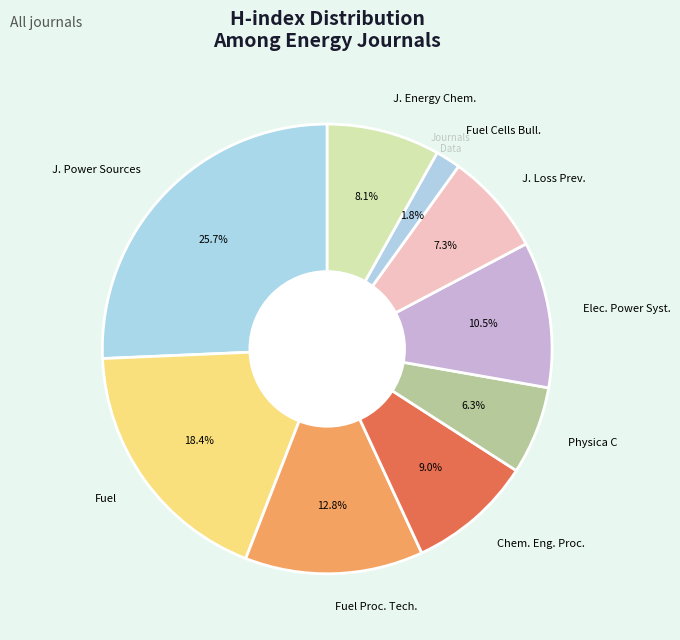

Which slice is the smallest?

Fuel Cells Bull.